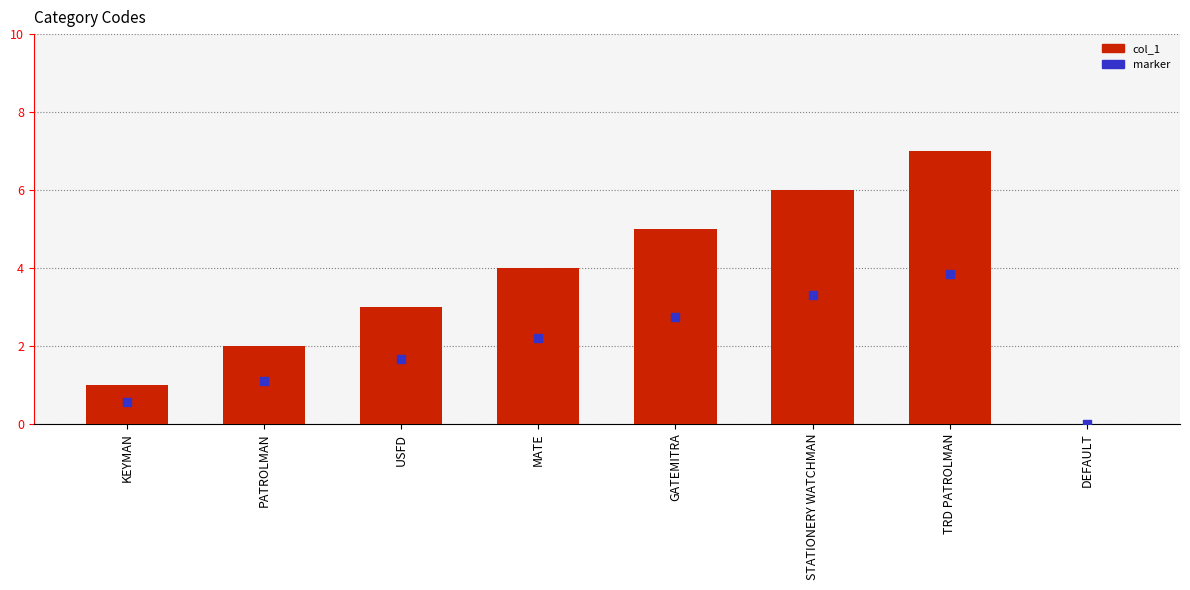

Which series has the largest Y range (max minus min)?

col_1